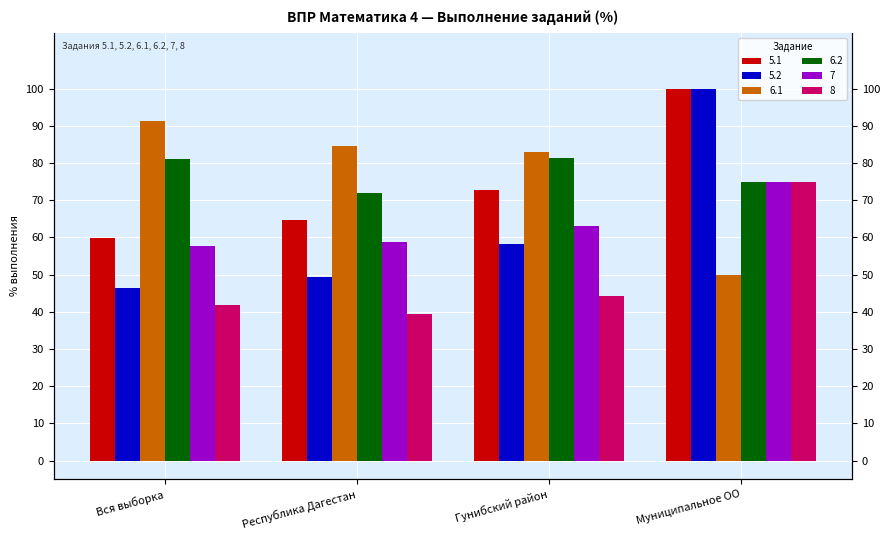

Rank the series at Гунибский район from lowest to highest value.

8, 5.2, 7, 5.1, 6.2, 6.1